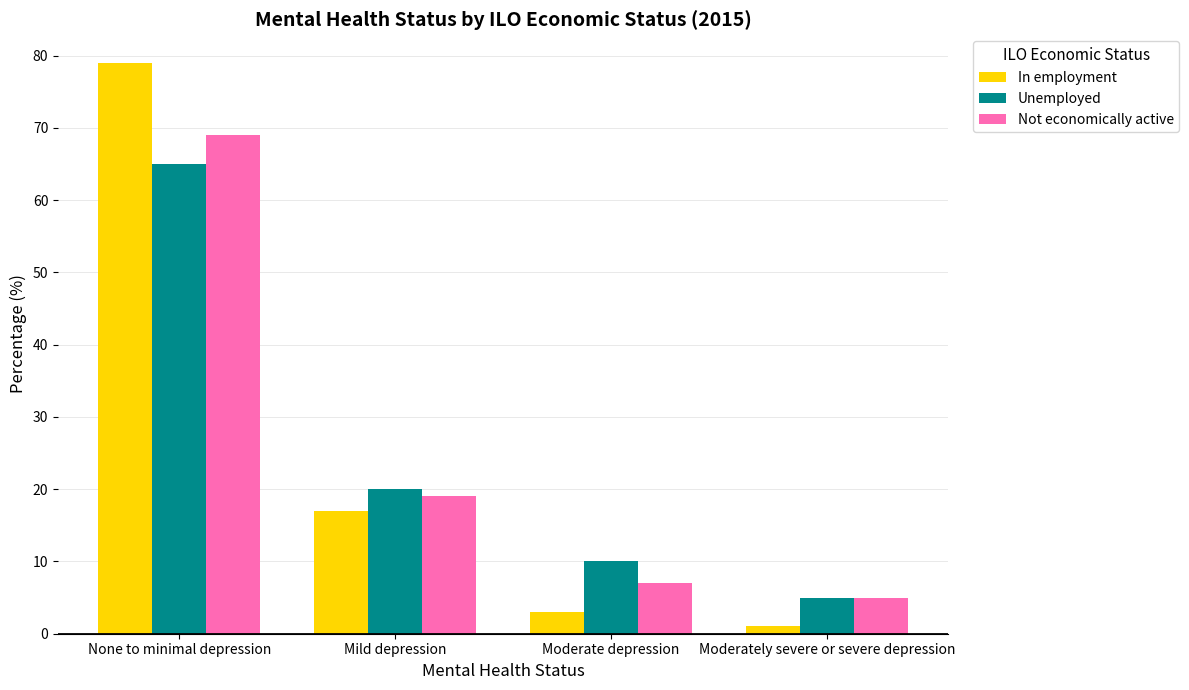

Reading left to right, transcribe all the data shown in this chart.

In employment: 79	17	3	1
Unemployed: 65	20	10	5
Not economically active: 69	19	7	5